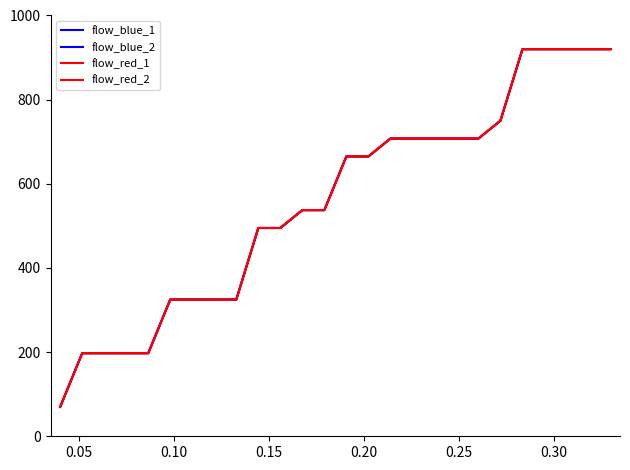

Is this an area chart (filled region under the line)?

No